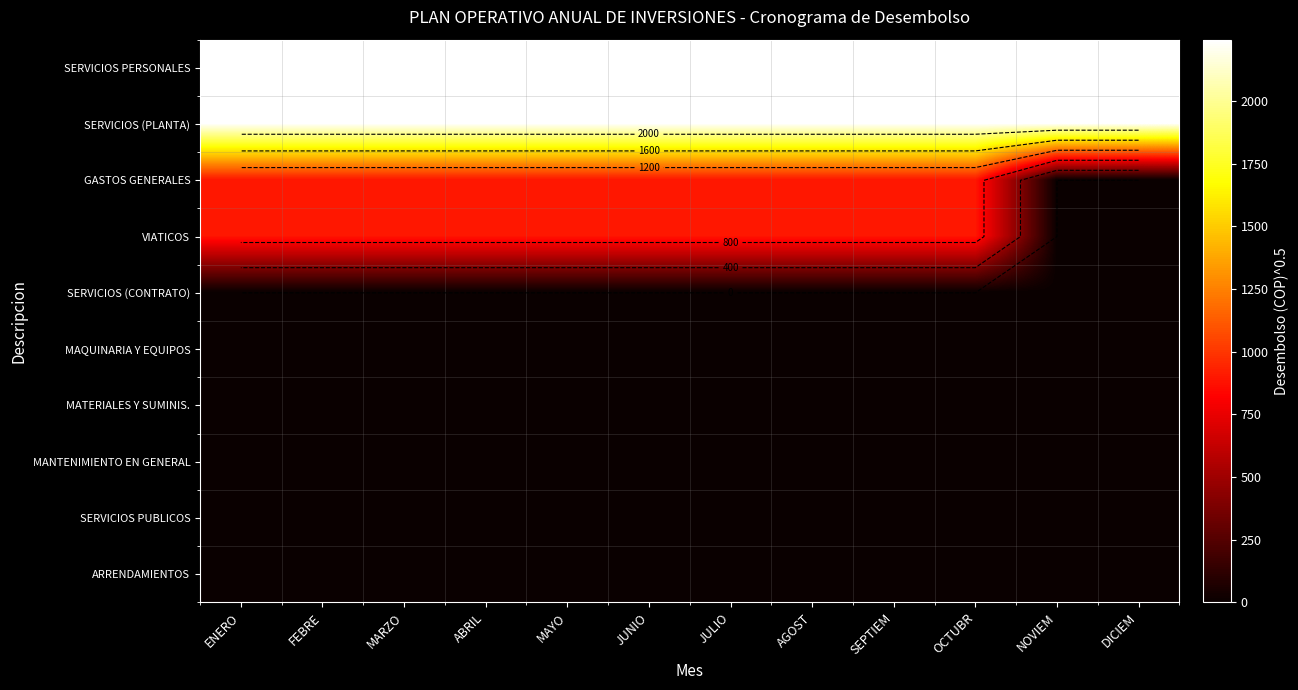

At which category is the sum across all series the highest?

ENERO